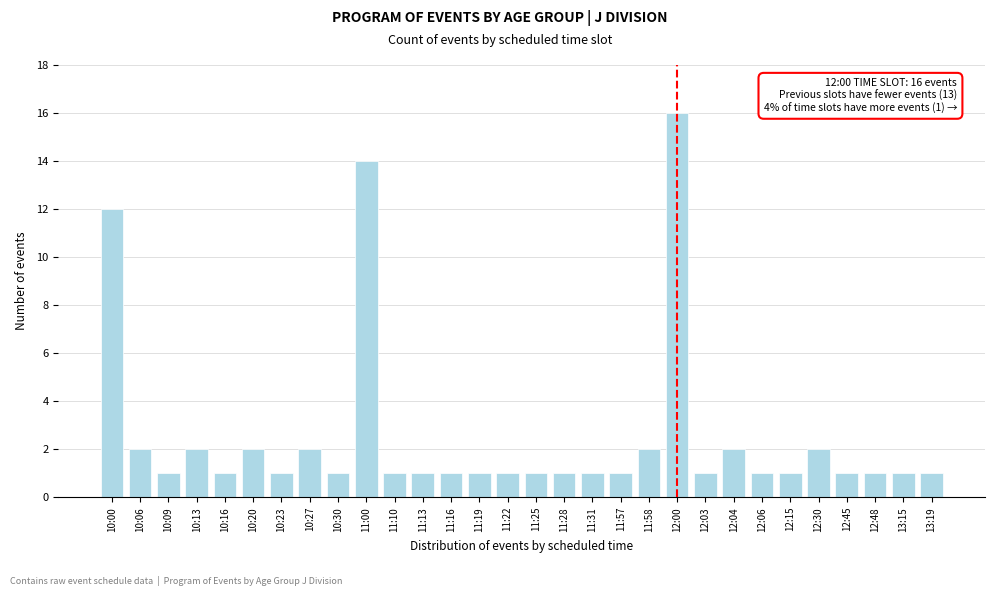

Reading left to right, transcribe all the data shown in this chart.

12	2	1	2	1	2	1	2	1	14	1	1	1	1	1	1	1	1	1	2	16	1	2	1	1	2	1	1	1	1